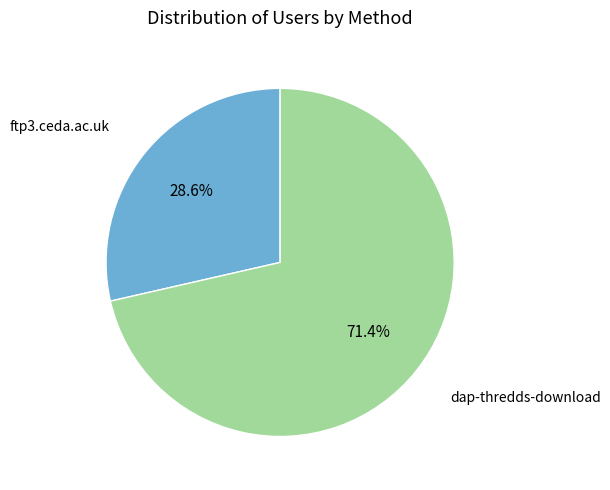

Rank the categories by value from highest to lowest.

dap-thredds-download, ftp3.ceda.ac.uk